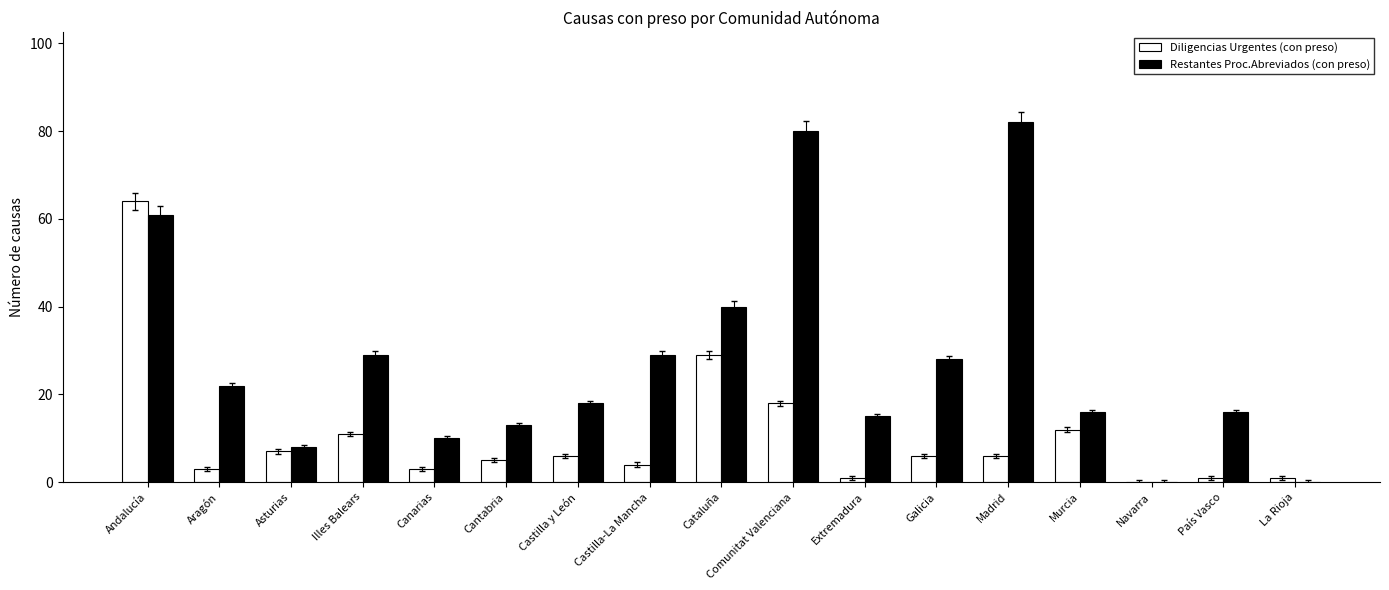

Which category has the highest value in the Diligencias Urgentes (con preso) series?

Andalucía